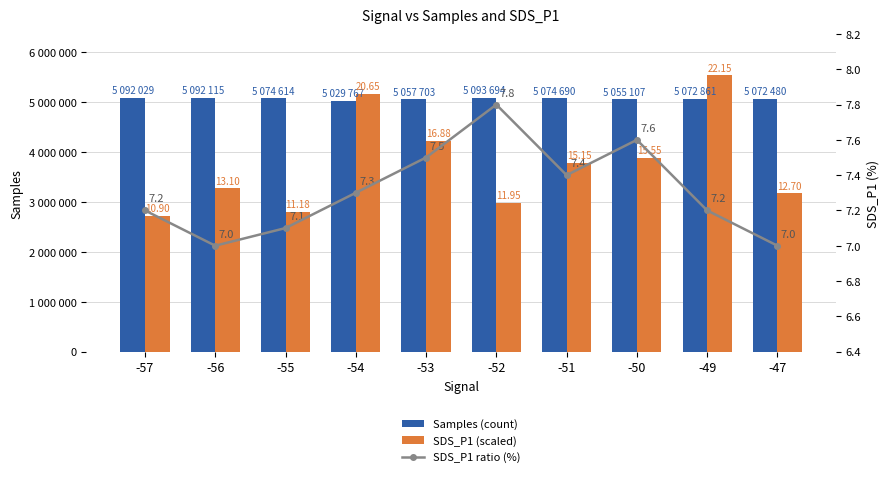

Which series has the largest range (max minus min)?

SDS_P1 (scaled)